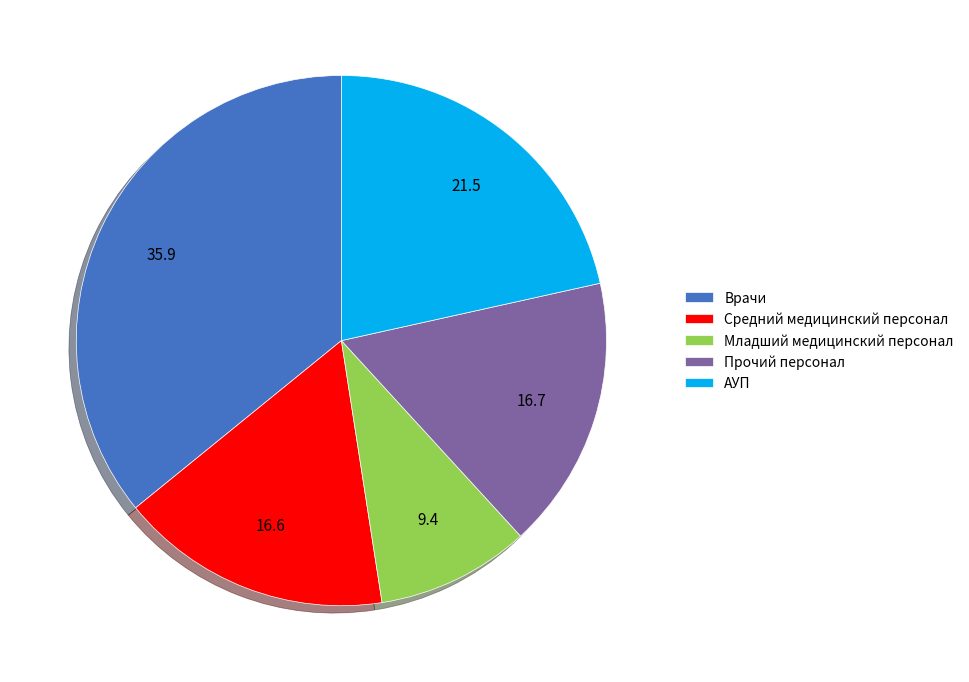

What is the ratio of the value at Средний медицинский персонал to the value at АУП?

0.8